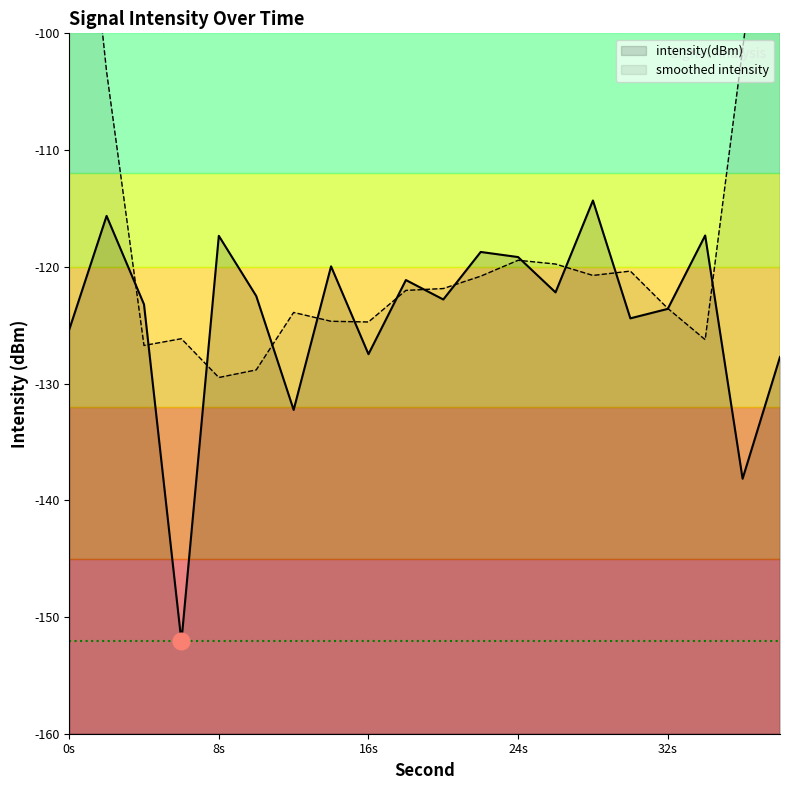

At which category does the data reach its first local valley?

6